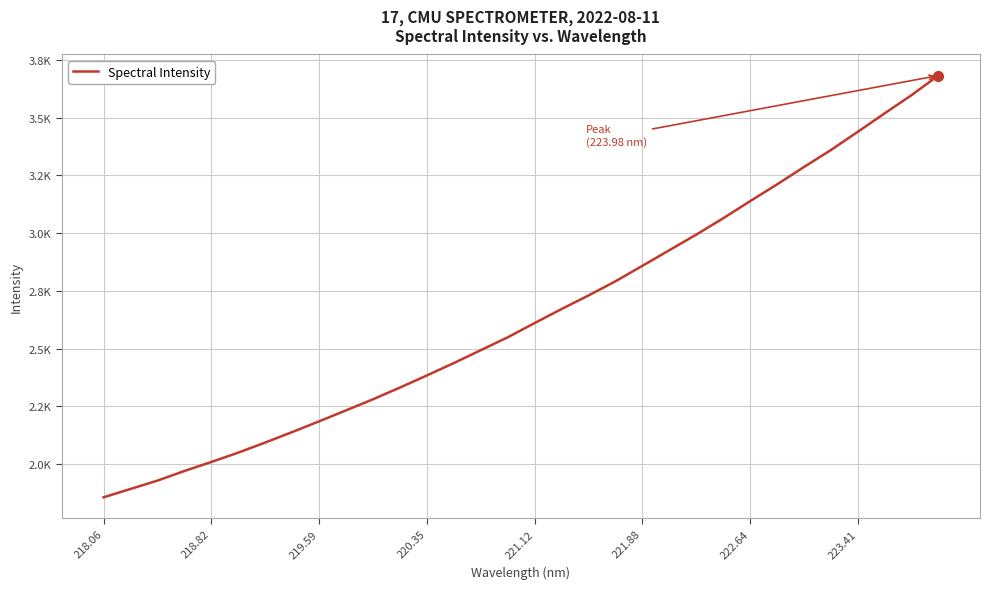

Is this an area chart (filled region under the line)?

No